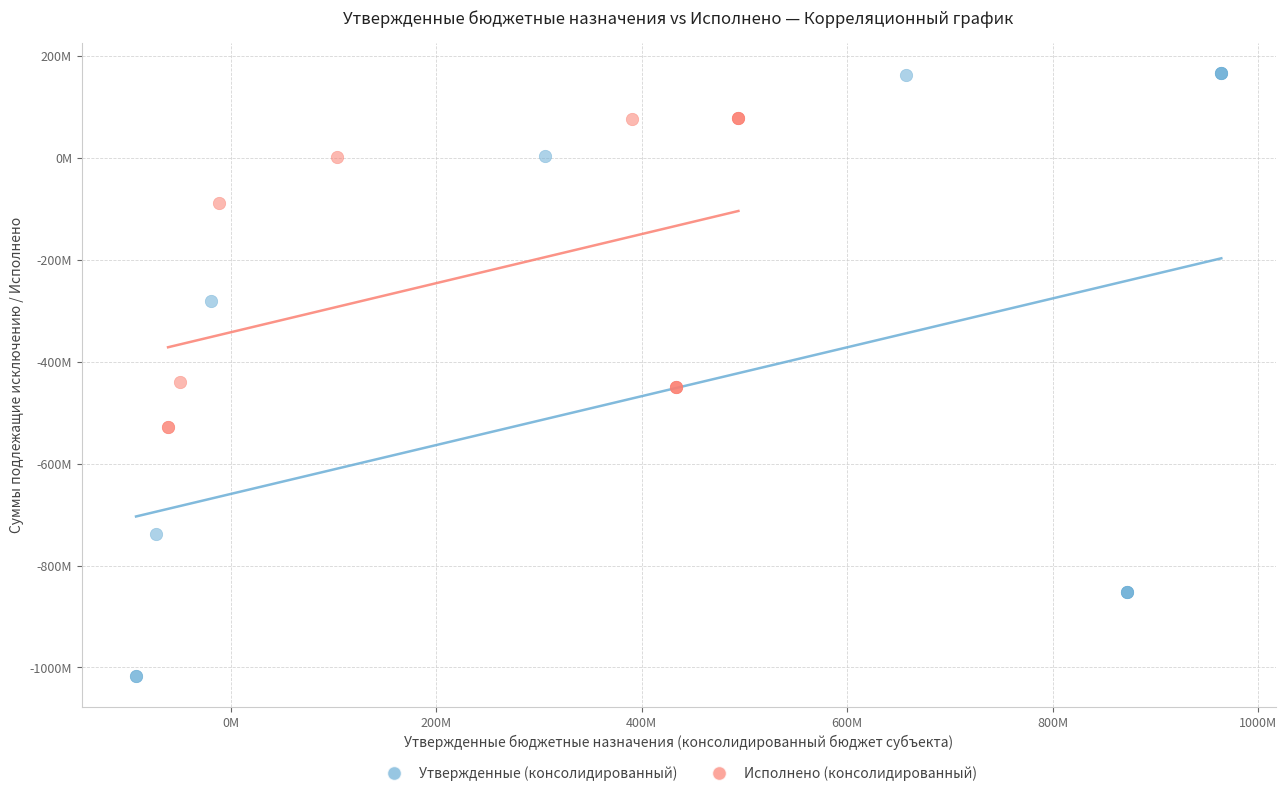

What are all the series names shown in the legend?

Утвержденные (консолидированный), Исполнено (консолидированный)